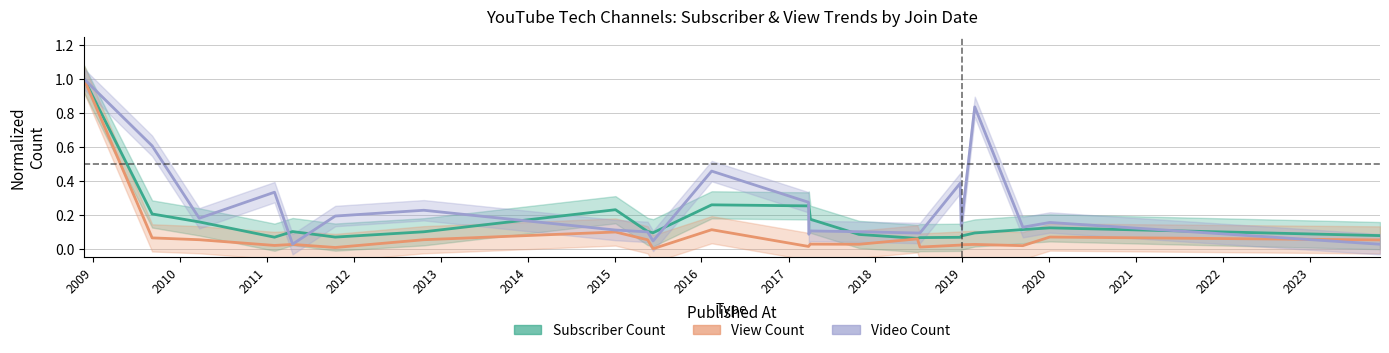

Is this an area chart (filled region under the line)?

No